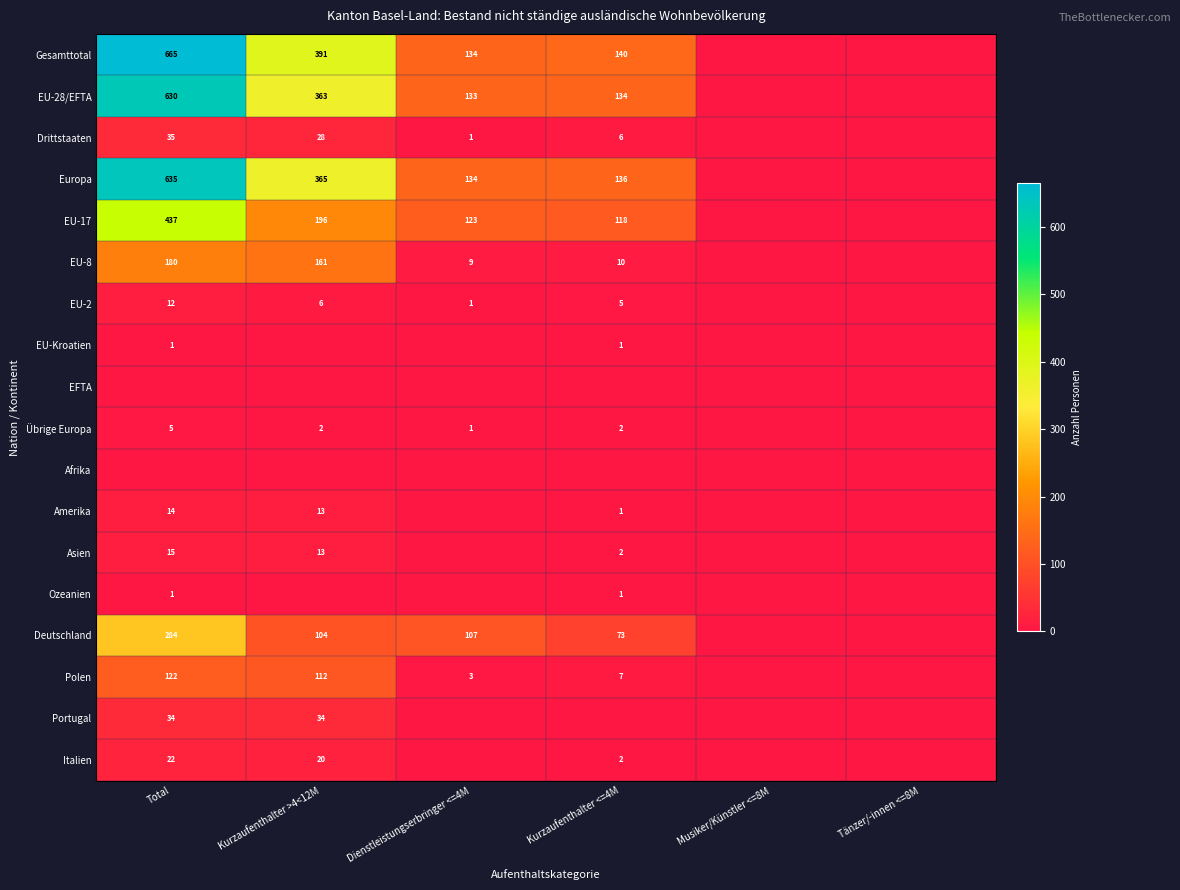

The value of EU-8 at Kurzaufenthalter <=4M is 10. True or false?

True